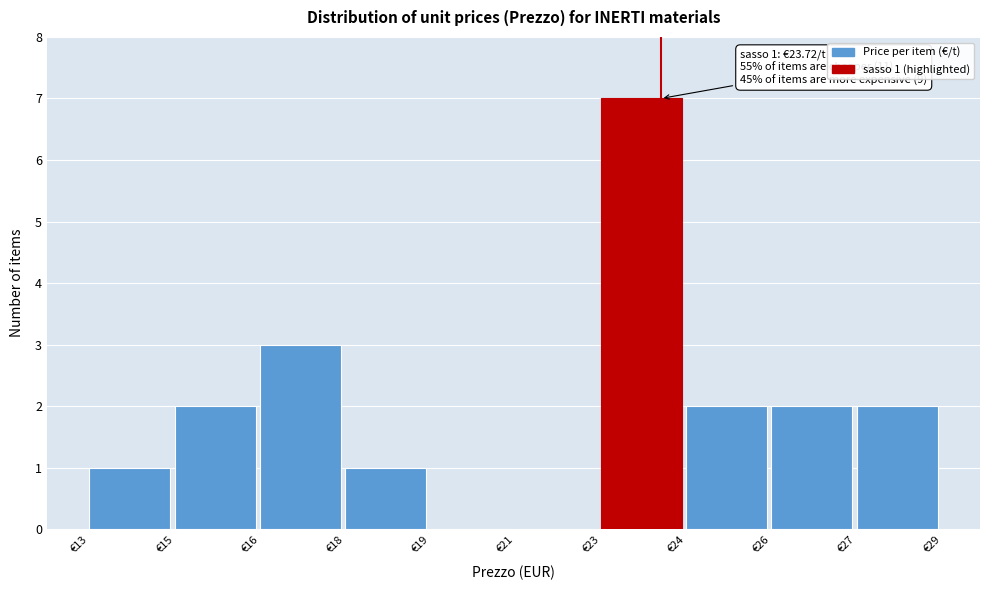

Reading right to left, list all the values displayed in this chart.

€27=2	€26=2	€24=2	€23=7	€21=0	€19=0	€18=1	€16=3	€15=2	€13=1